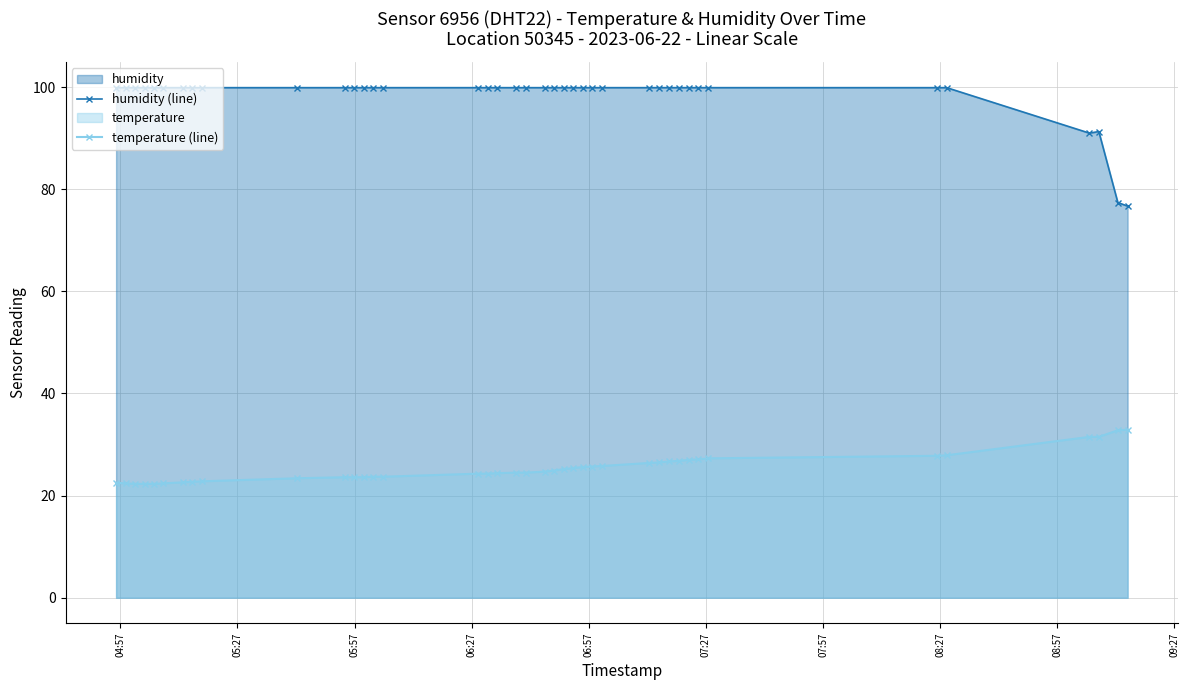

What is the difference between the maximum and minimum values in the humidity (line) series?

23.2